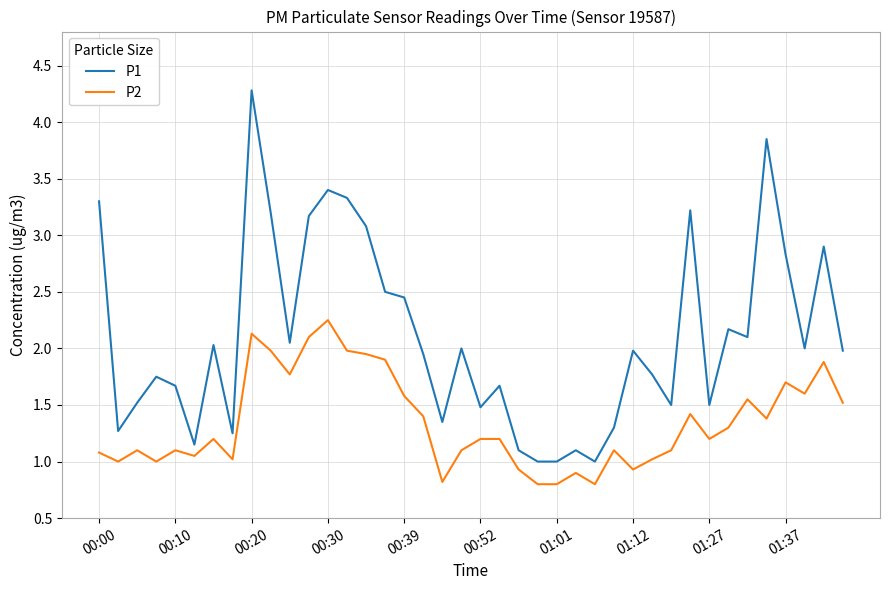

How many categories are shown in the chart?

40